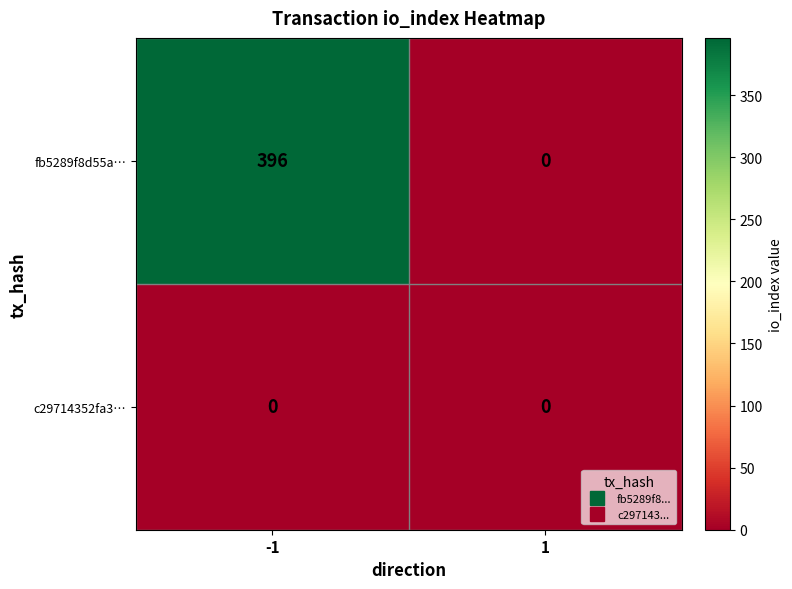

Which series has the widest spread of values?

fb5289f8d55a…